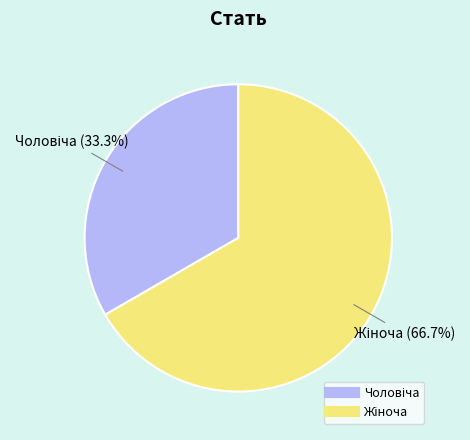

Is there any slice that represents more than half of the pie?

Yes